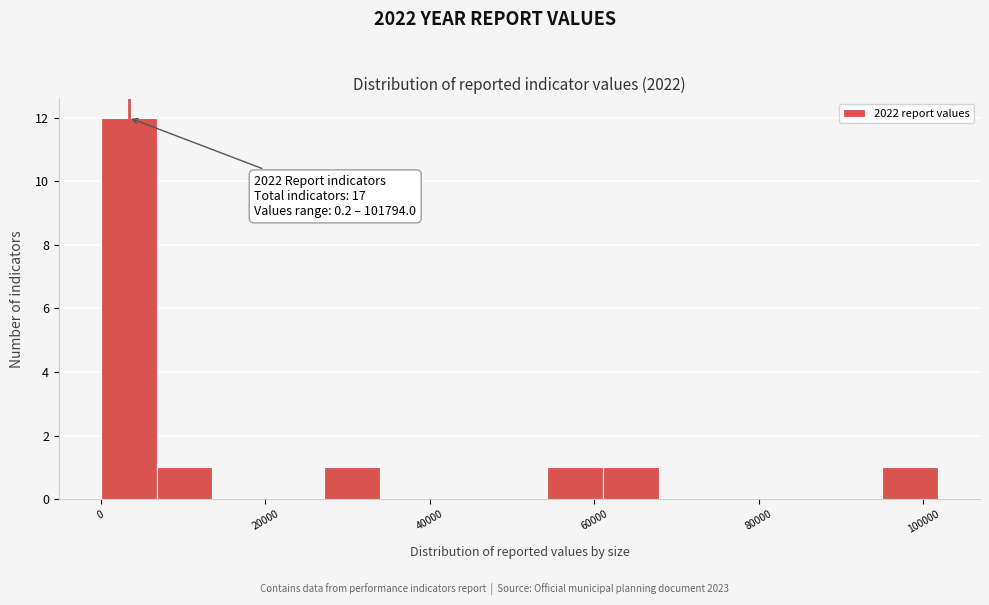

Around what value on the x-axis is the tallest bar? Give the approximate position of its centre, as read against the axis.

4000